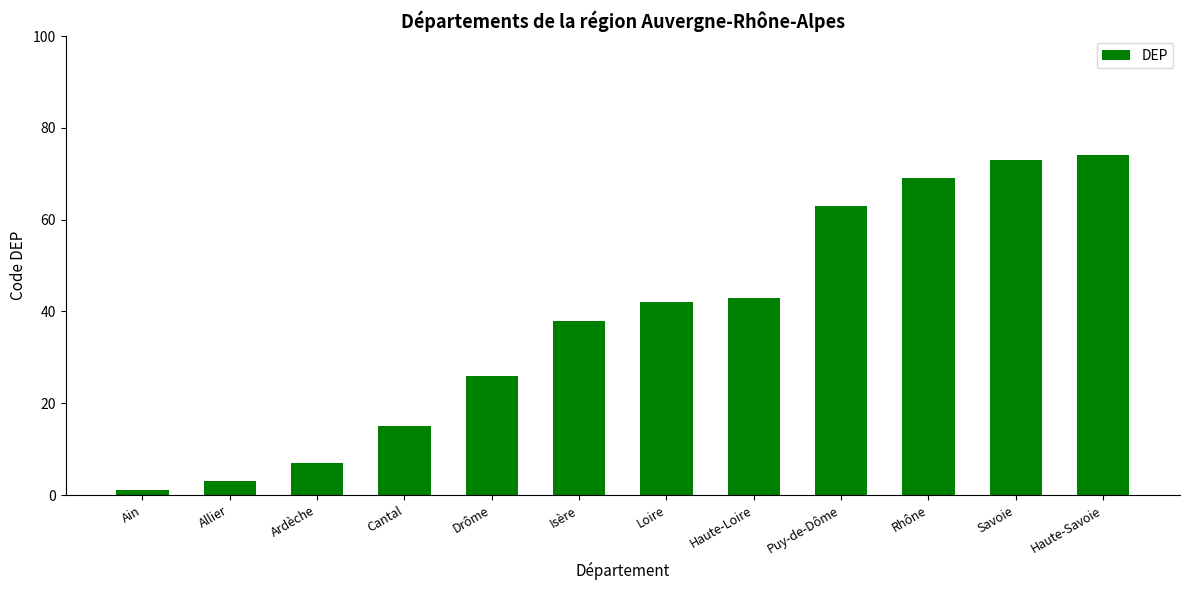

List the labels in order of value, largest first.

Haute-Savoie, Savoie, Rhône, Puy-de-Dôme, Haute-Loire, Loire, Isère, Drôme, Cantal, Ardèche, Allier, Ain